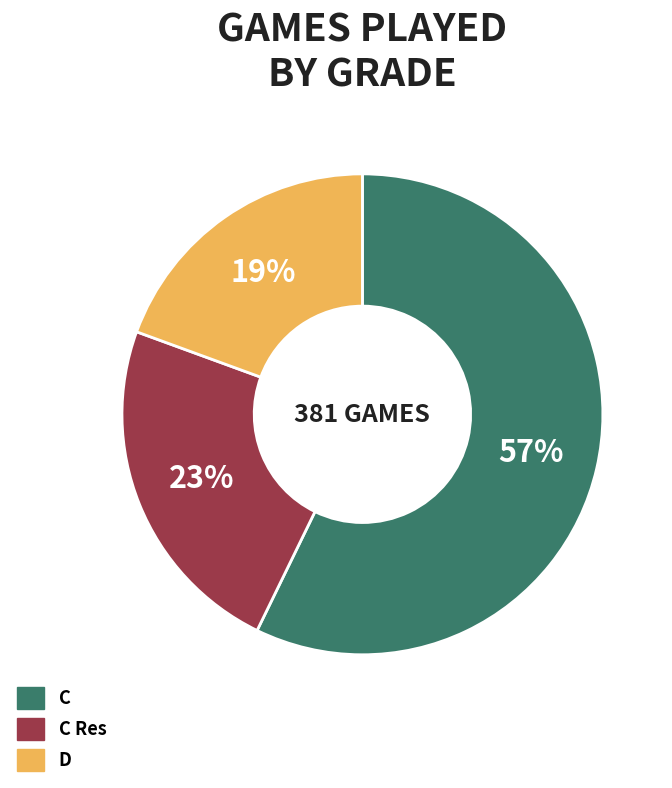

Between C Res and C, which is larger?

C